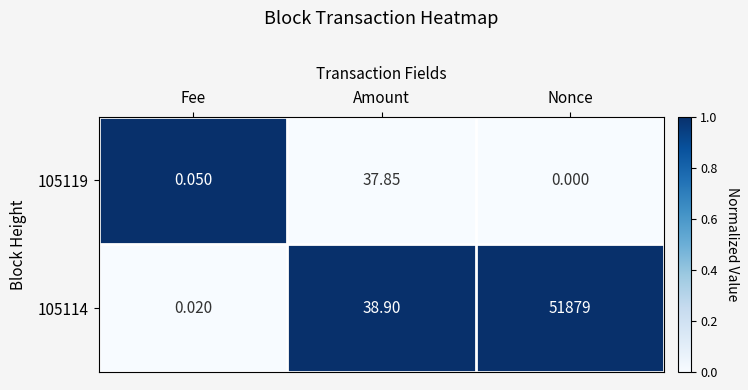

How many distinct data groups are displayed?

2